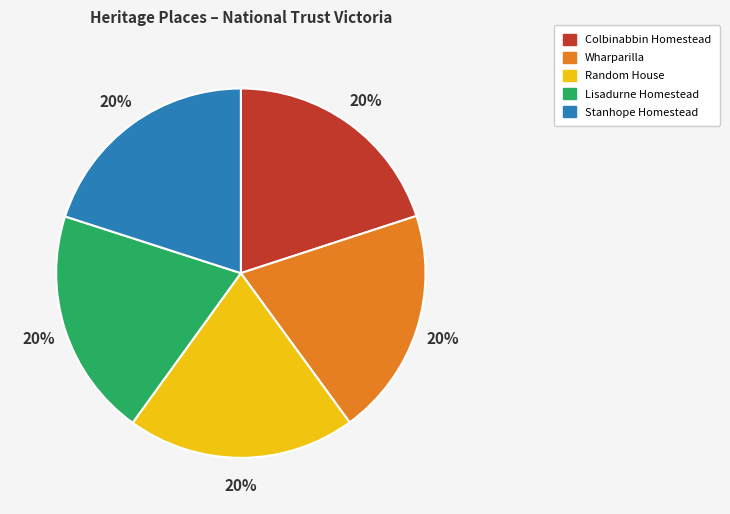

What is the ratio of the value at Wharparilla to the value at Stanhope Homestead?

1.0